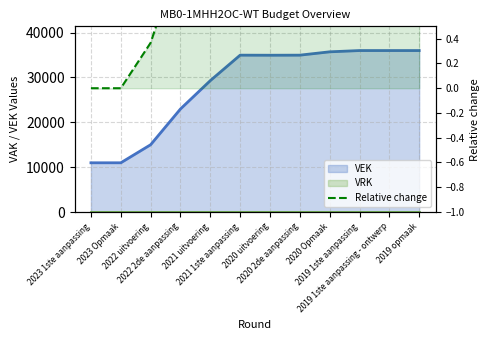

Reading left to right, extract all data points from this chart.

2023 1ste aanpassing=0.0	2023 Opmaak=0.0	2022 uitvoering=0.4	2022 2de aanpassing=1.1	2021 uitvoering=1.7	2021 1ste aanpassing=2.2	2020 uitvoering=2.2	2020 2de aanpassing=2.2	2020 Opmaak=2.3	2019 1ste aanpassing=2.3	2019 1ste aanpassing - ontwerp=2.3	2019 opmaak=2.3